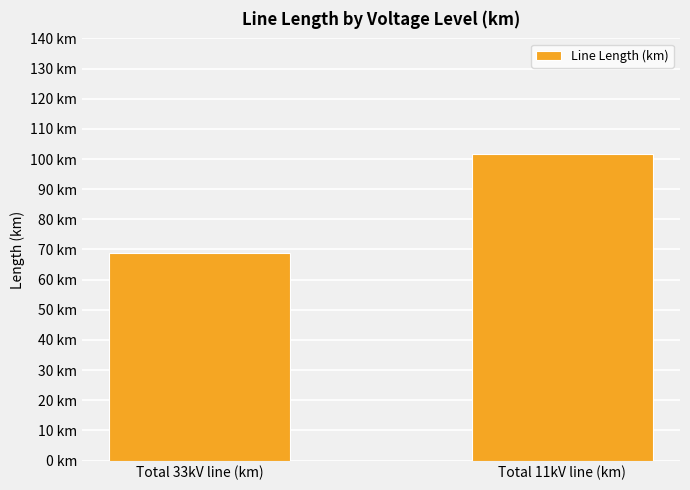

What is the change in value from Total 33kV line (km) to Total 11kV line (km)?

+32.8